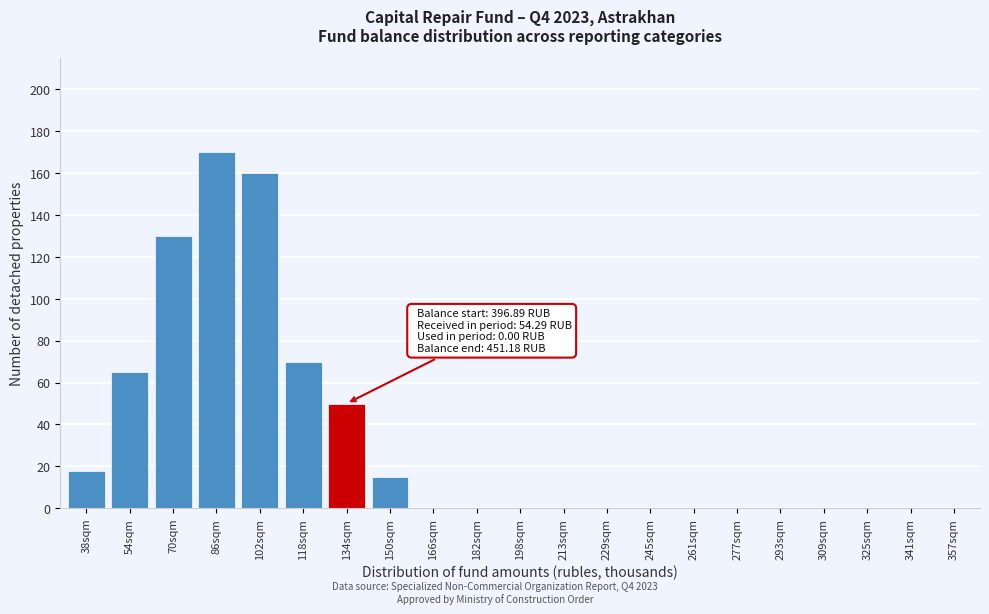

Reading left to right, list all the values displayed in this chart.

38sqm=18	54sqm=65	70sqm=130	86sqm=170	102sqm=160	118sqm=70	134sqm=50	150sqm=15	166sqm=0	182sqm=0	198sqm=0	213sqm=0	229sqm=0	245sqm=0	261sqm=0	277sqm=0	293sqm=0	309sqm=0	325sqm=0	341sqm=0	357sqm=0